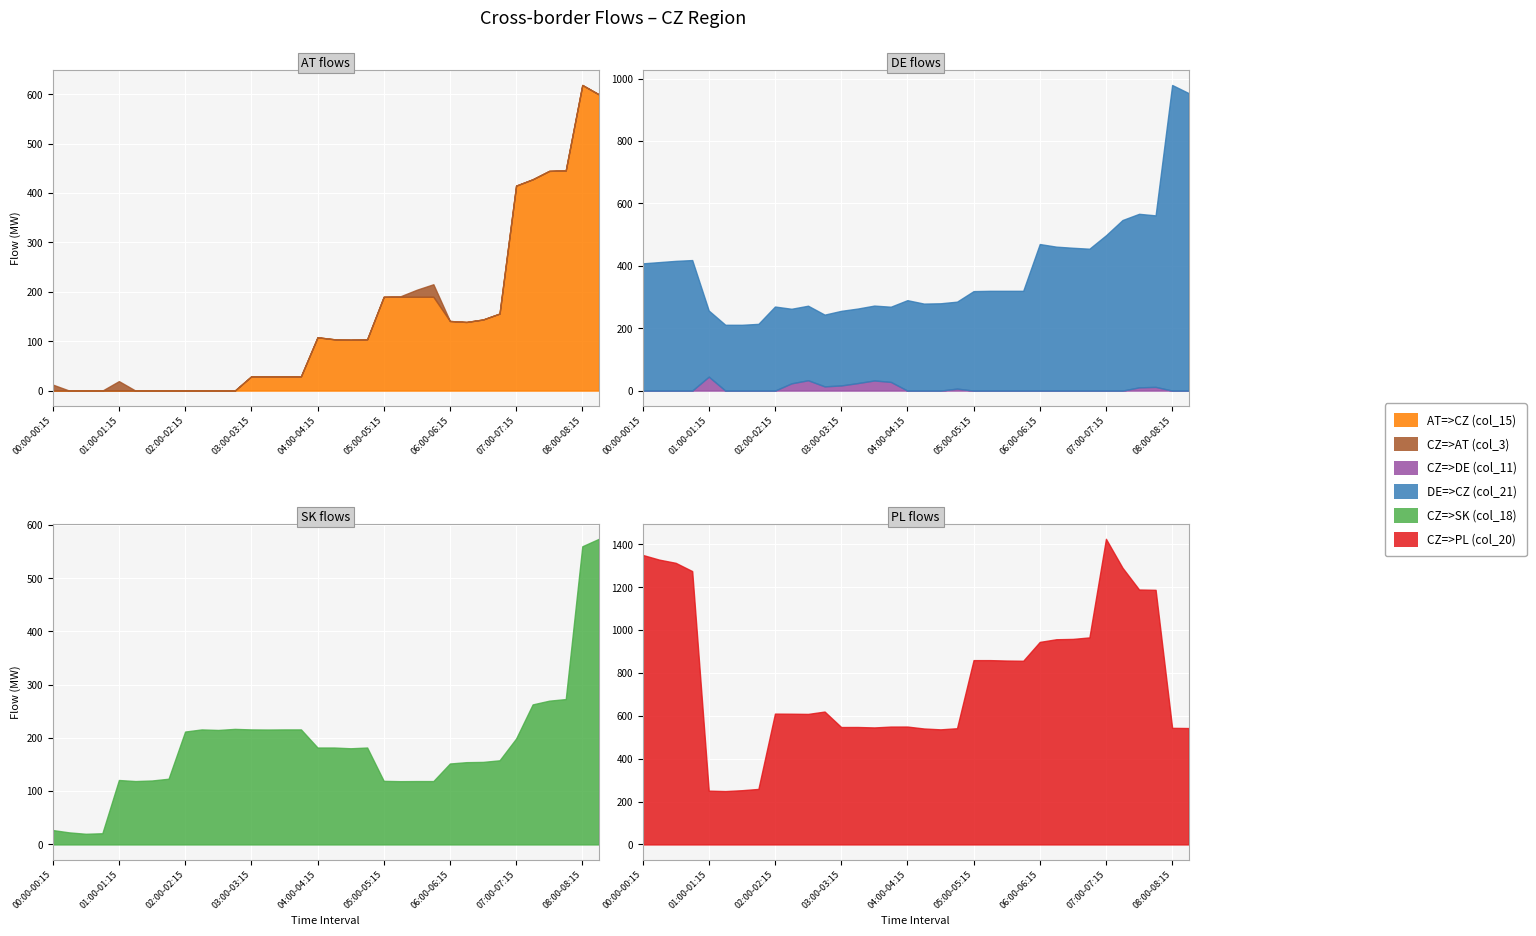

True or false: CZ=>PL (col_20) has a value of 146.0 at 04:30-04:45.

False